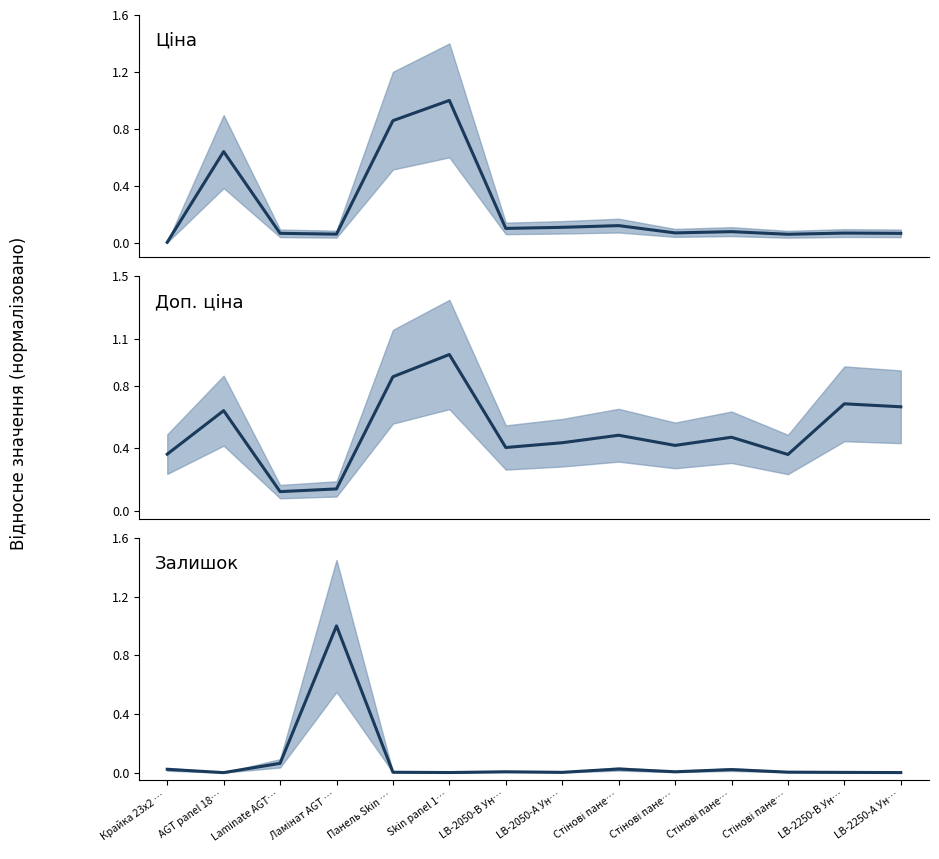

True or false: Залишок has more than 2 points higher than both neighbors.

True